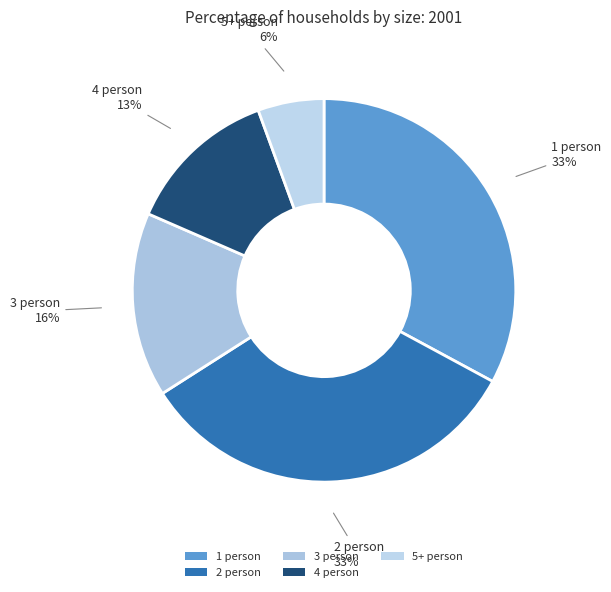

What percentage is the 1 person slice, to the nearest percent?

33%